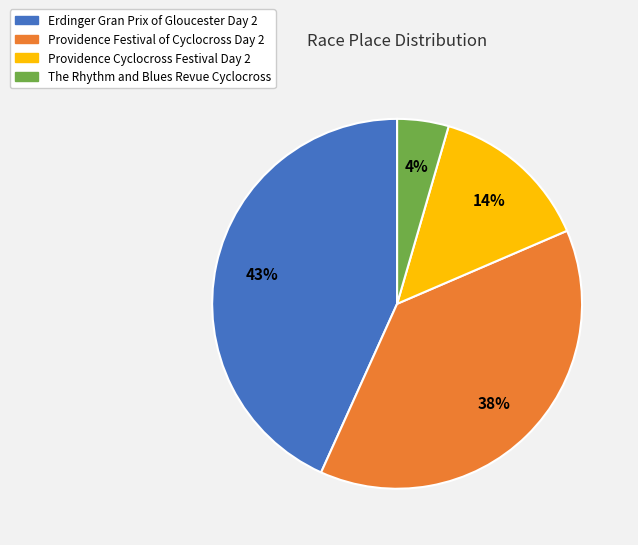

Count the number of slices in the pie.

4